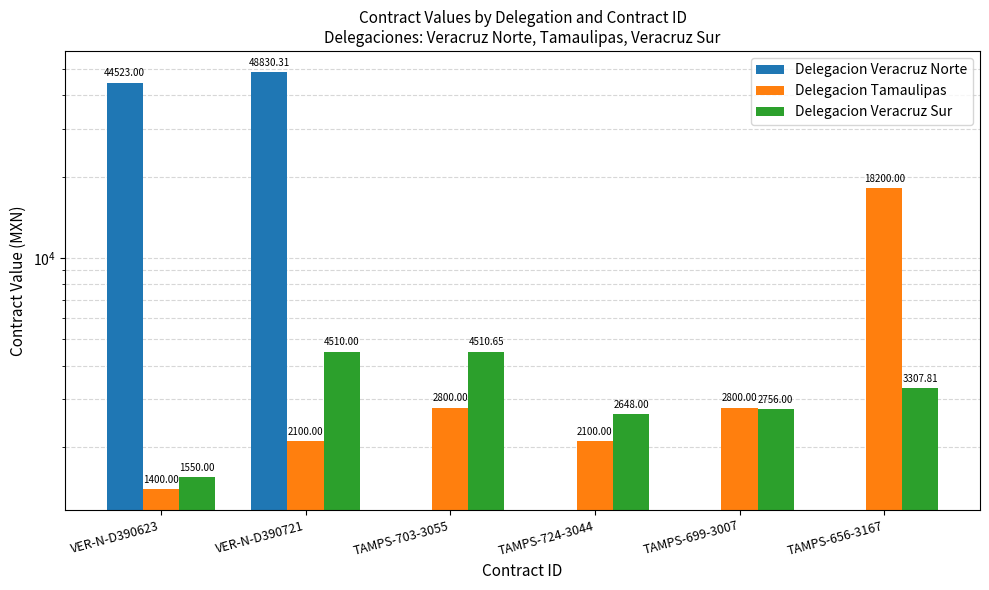

Is the value of Delegacion Veracruz Sur at TAMPS-724-3044 greater than the value of Delegacion Tamaulipas at VER-N-D390623?

Yes